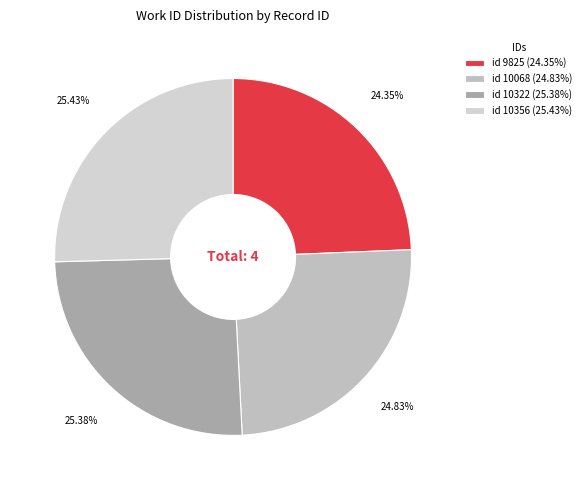

Rank the categories by value from lowest to highest.

9825, 10068, 10322, 10356